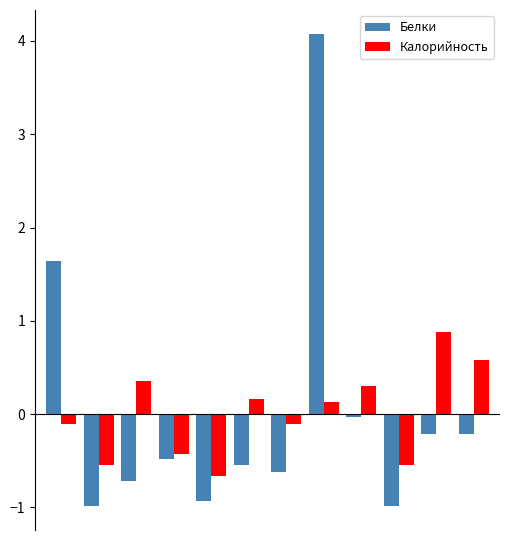

What is the lowest value of the Калорийность series?

-0.7